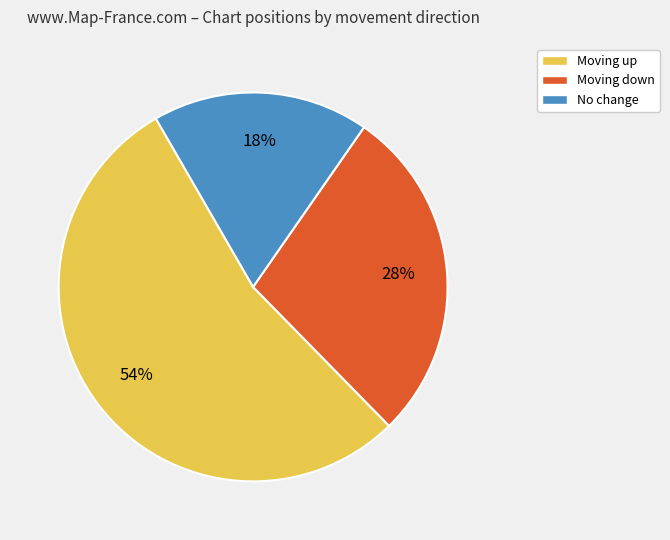

To the nearest percent, what is the average slice percentage?

33%